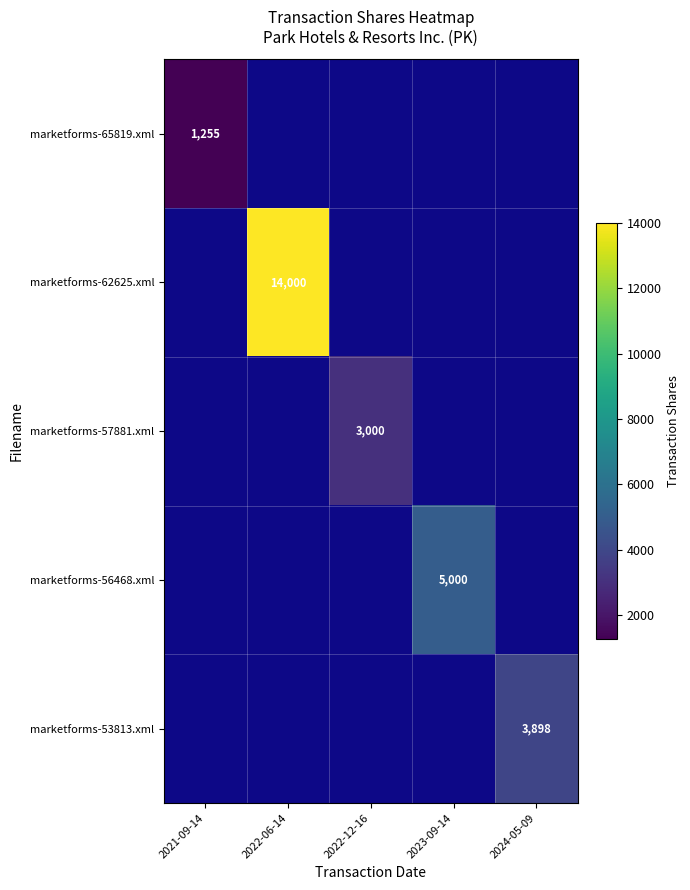

The value of marketforms-53813.xml at 2024-05-09 is 3898. True or false?

True